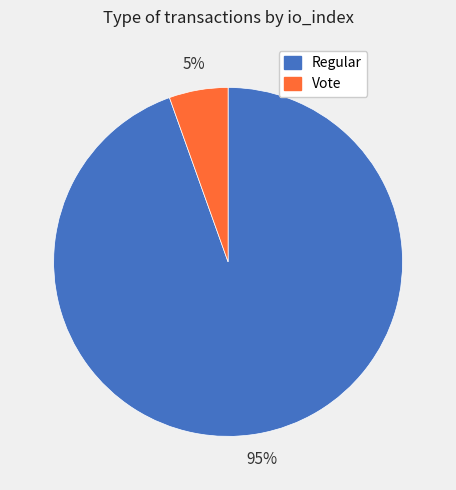

Is it true that Vote is 5% of the pie?

True